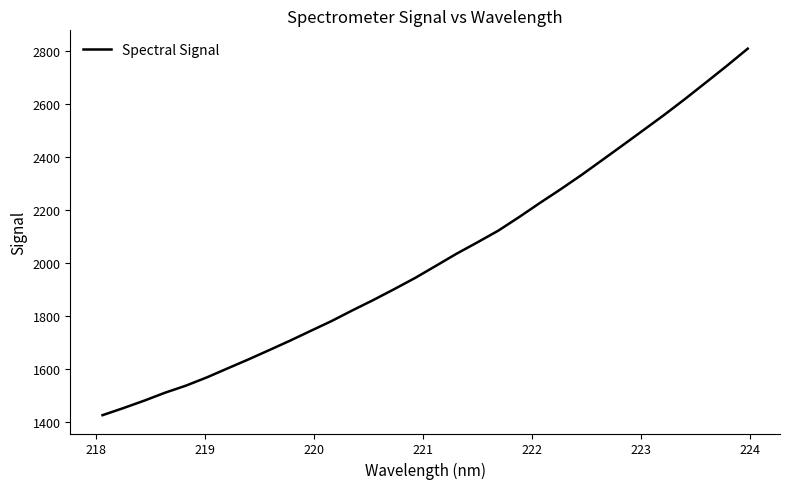

What is the maximum value shown in the chart?

2809.8